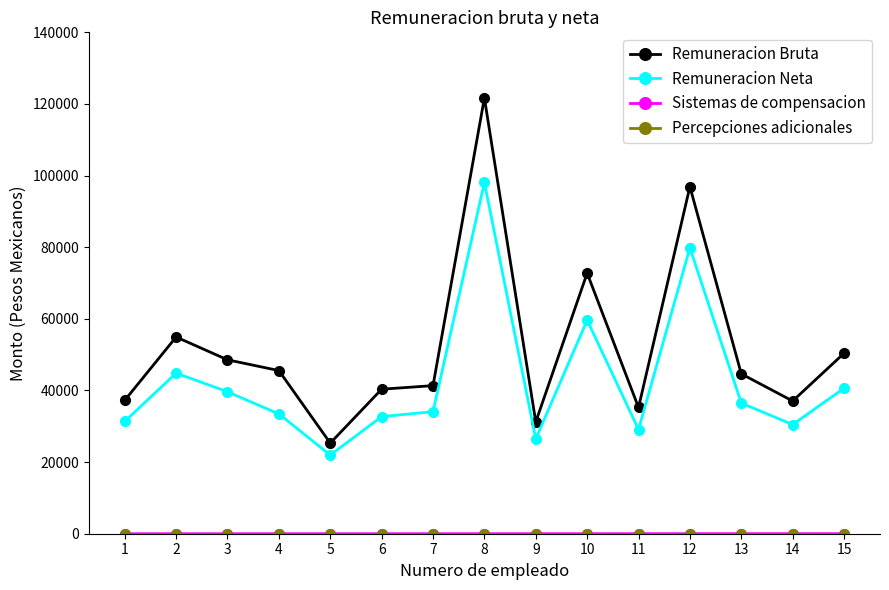

Between 5 and 6, which series saw the biggest shift?

Remuneracion Bruta